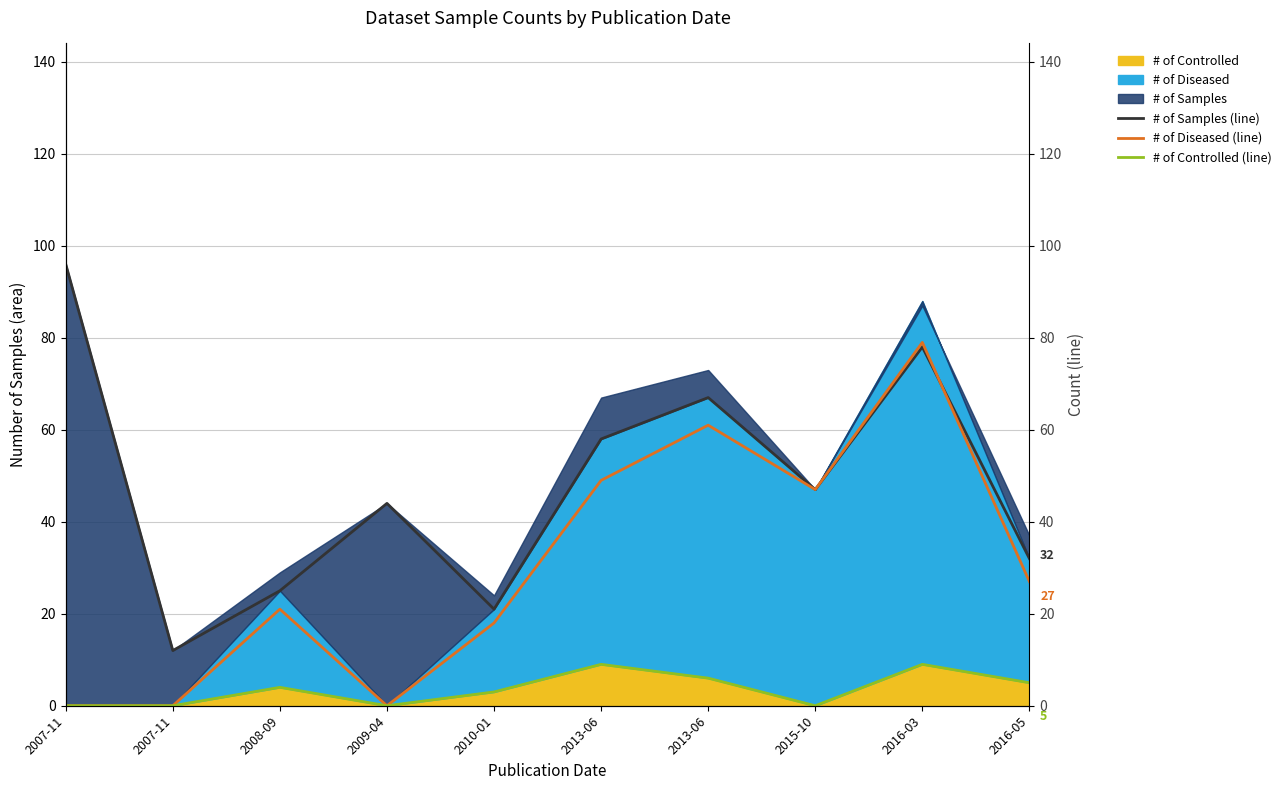

Which series has the largest total across all categories?

# of Samples (line)